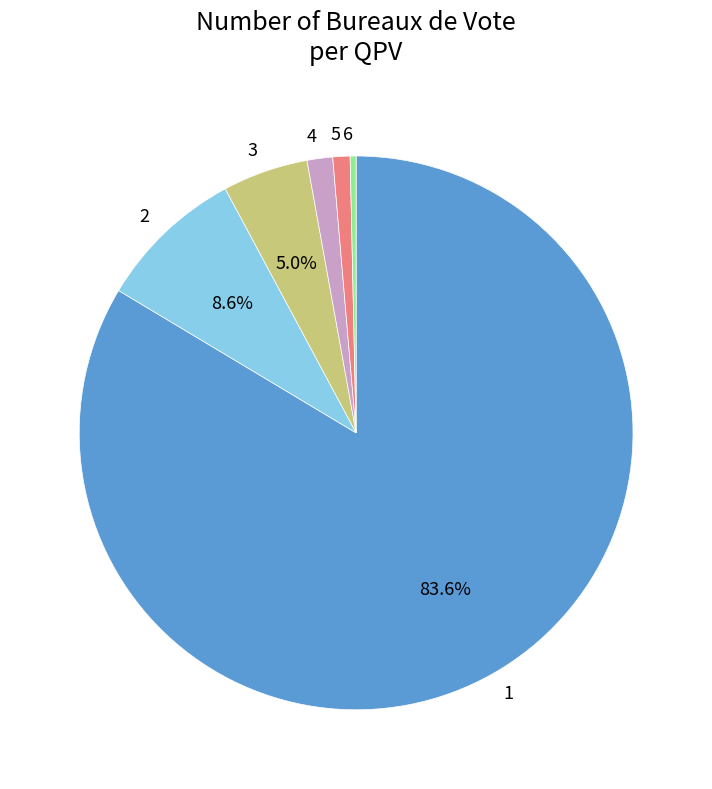

To the nearest percent, what is the combined percentage of 3 and 2?

14%